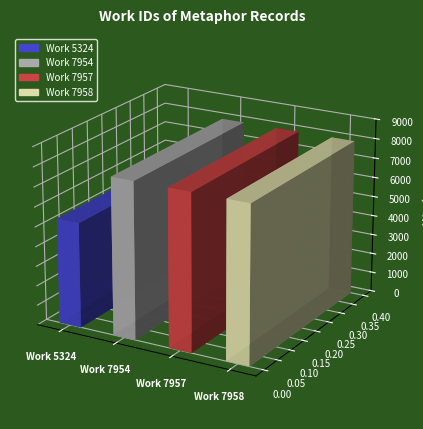

Reading right to left, transcribe all the data shown in this chart.

7958	7957	7954	5324